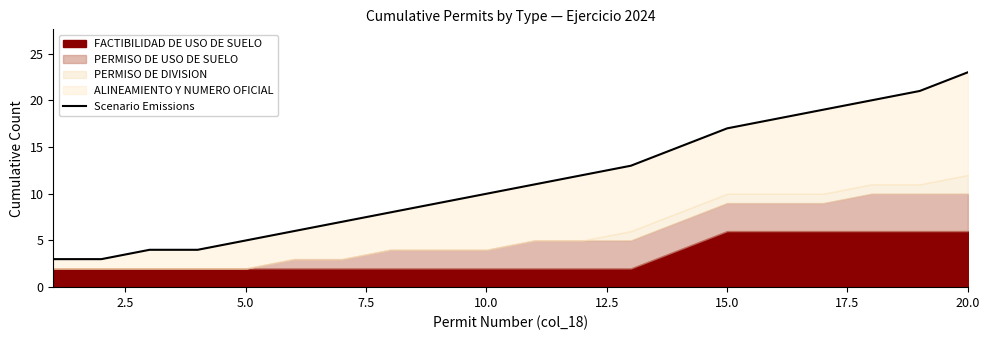

Reading left to right, list all the values displayed in this chart.

3	3	4	4	5	6	7	8	9	10	11	12	13	15	17	18	19	20	21	23